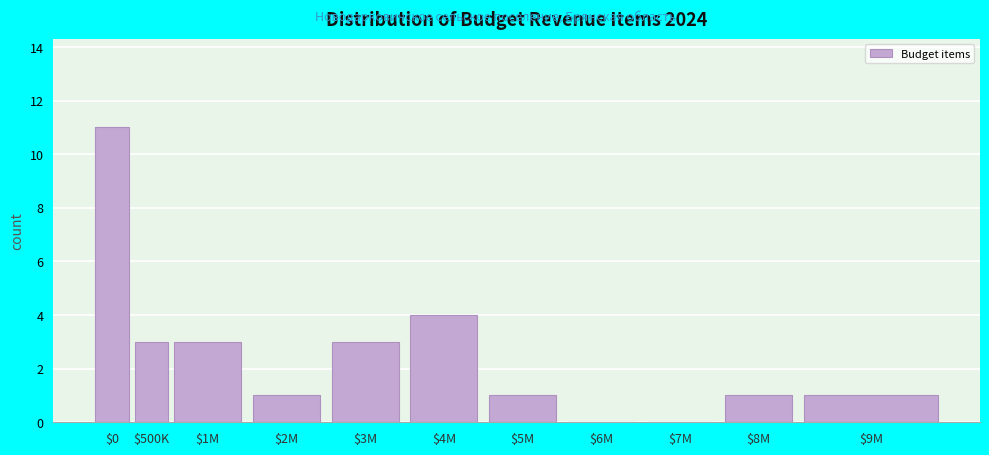

Is it true that the value at $4M is 7?

False